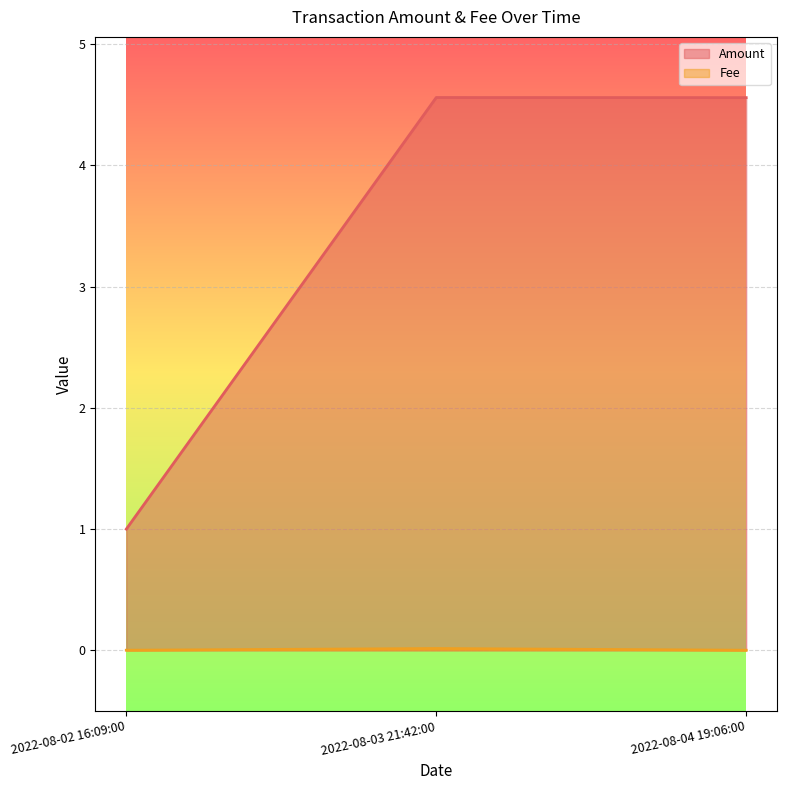

The Fee series shows 0.0 at 2022-08-03 21:42:00. True or false?

True